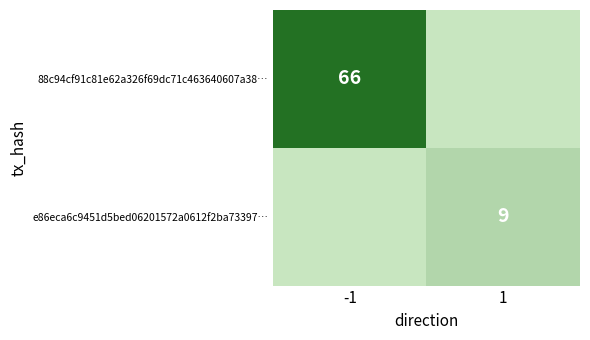

Is it true that 88c94cf91c81e62a326f69dc71c463640607a38… equals 66 at -1?

True